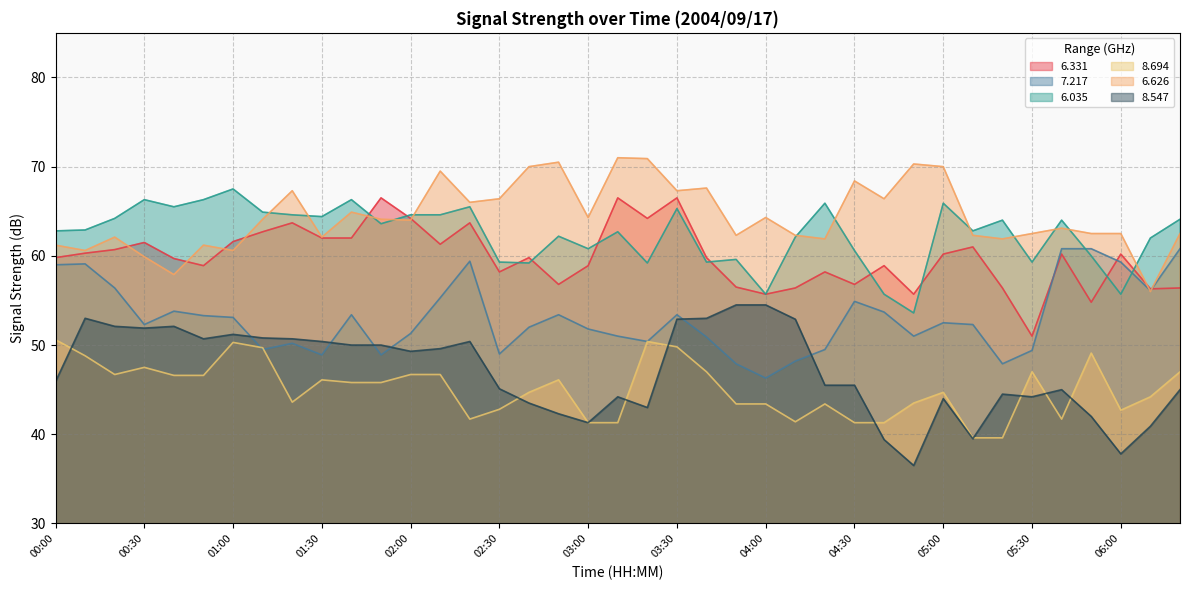

At how many categories does at least one series exceed 60?

39